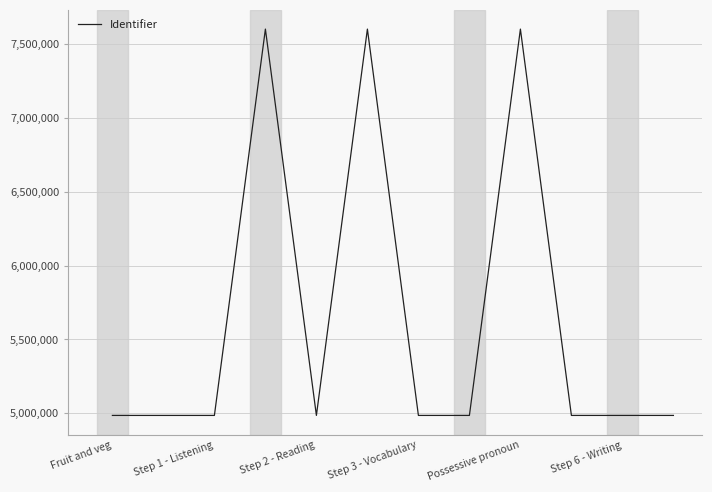

What is the difference between the maximum and minimum values?

2616247